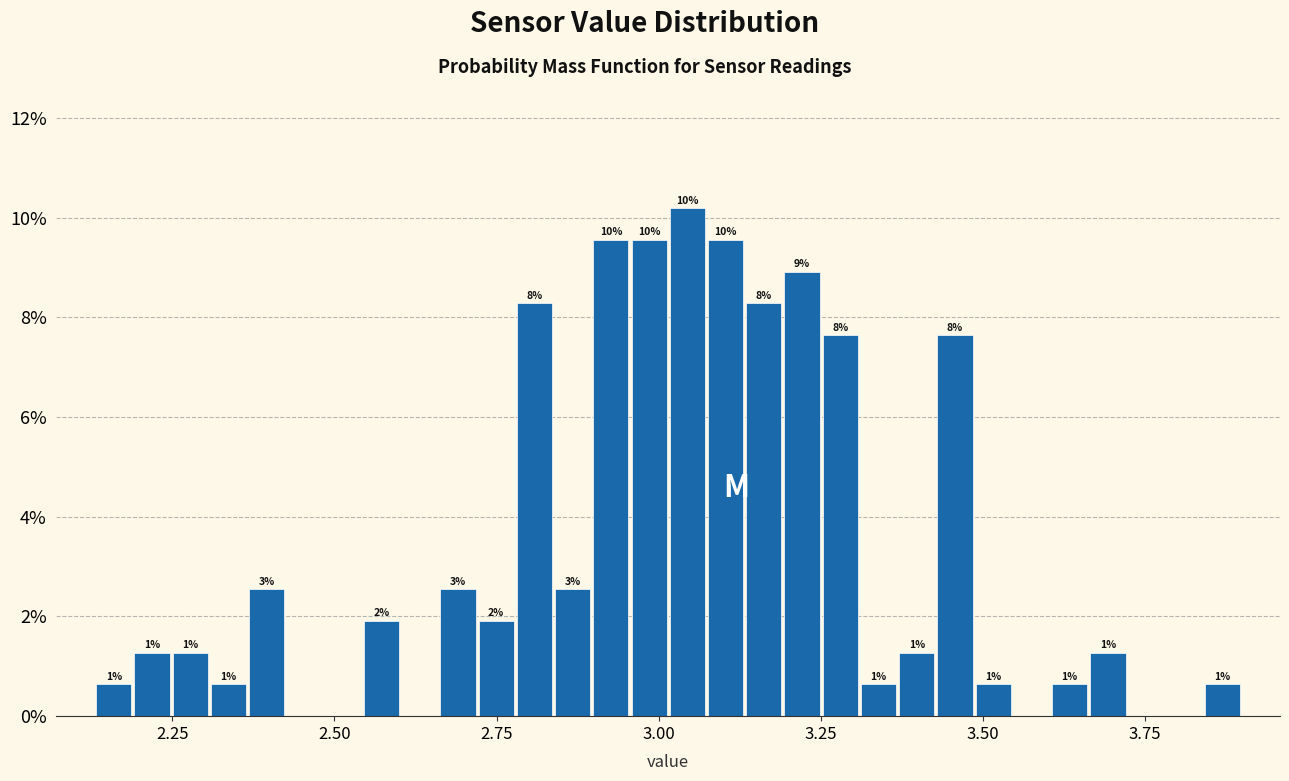

Around what value on the x-axis is the tallest bar? Give the approximate position of its centre, as read against the axis.

3.05